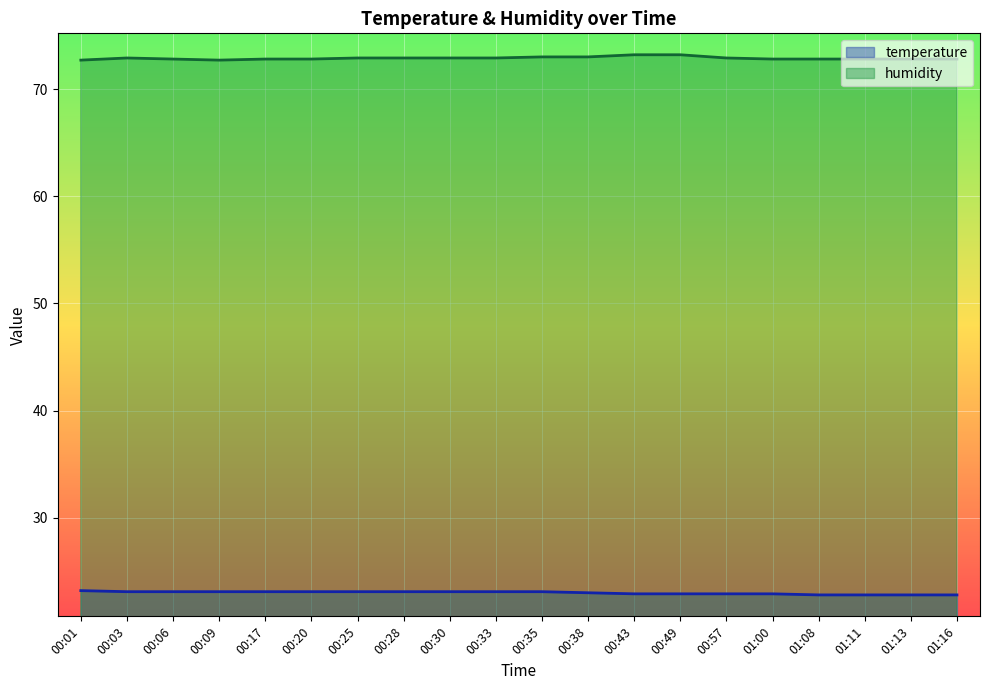

What is the lowest value of the temperature series?

22.8